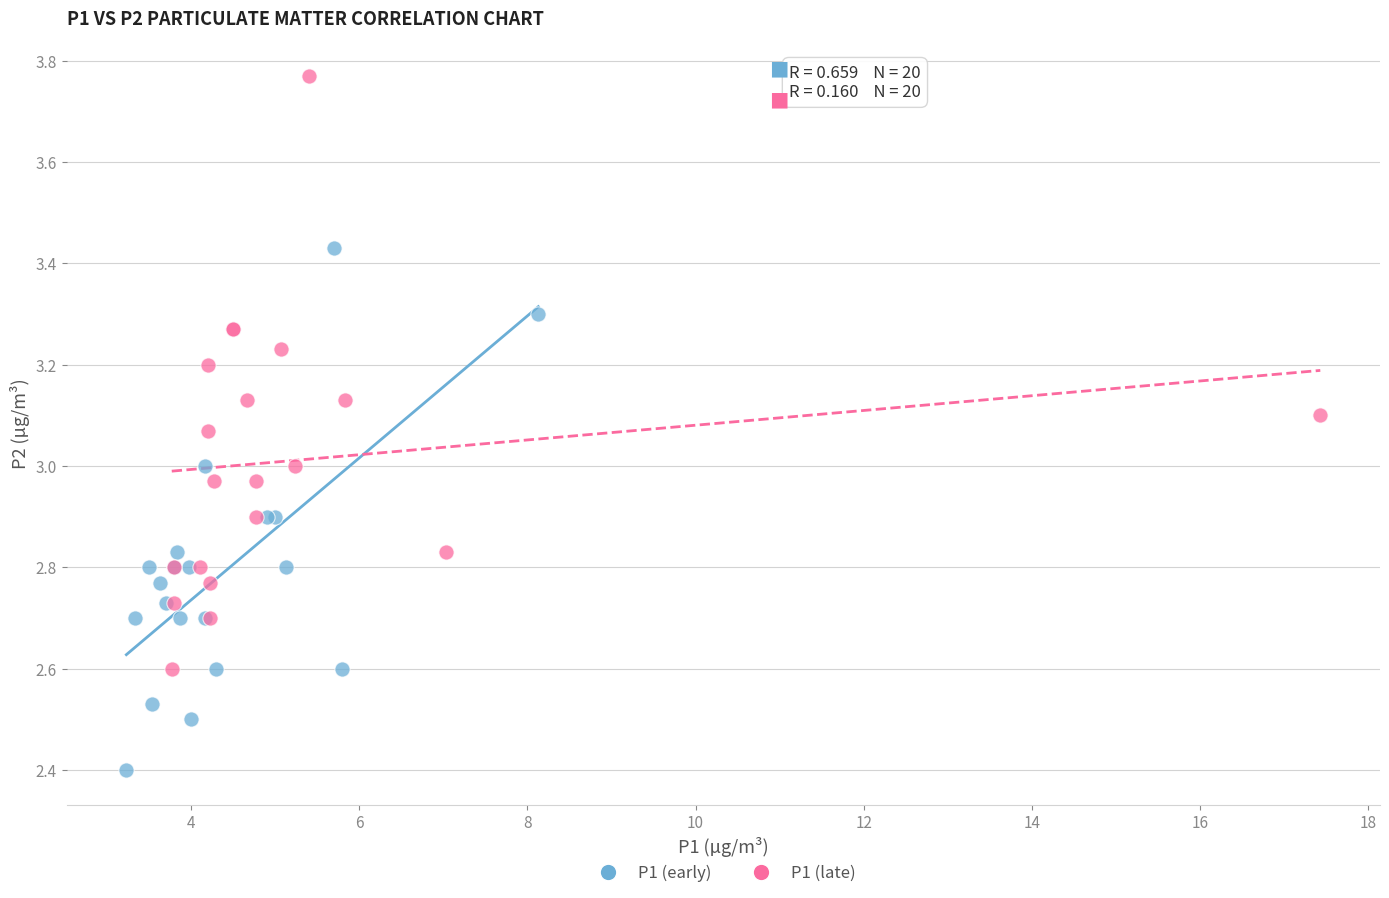

Which series contains the lowest Y value?

P1 (early)